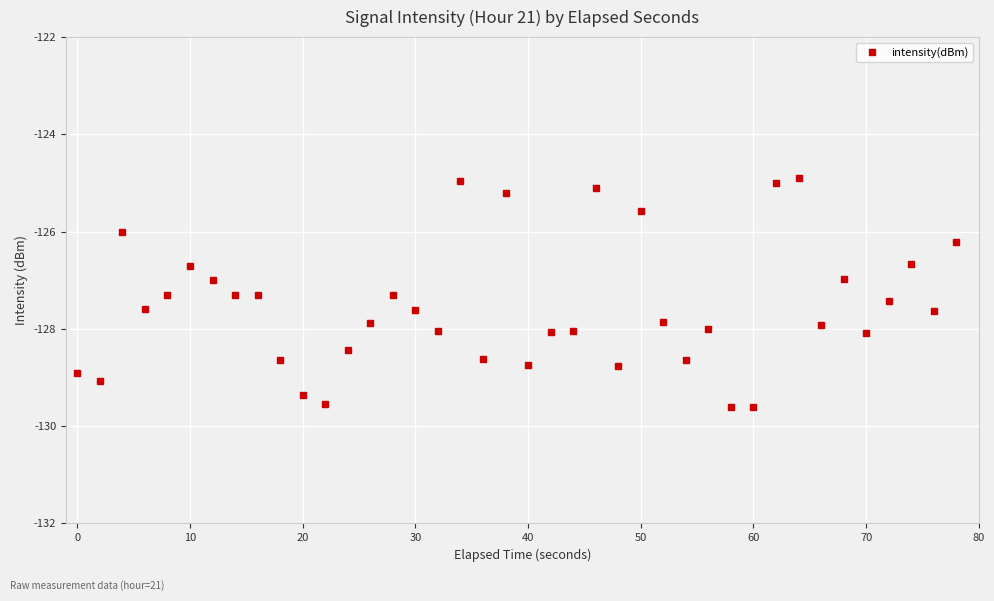

What is the value of the 16th point from the left?

-127.6